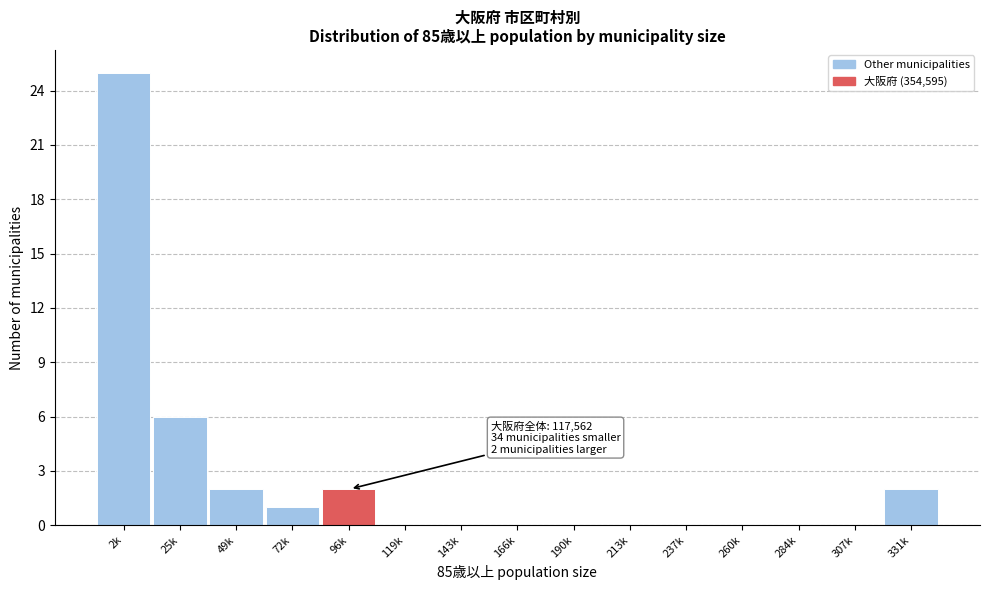

Reading left to right, extract all data points from this chart.

2k=25	25k=6	49k=2	72k=1	96k=2	119k=0	143k=0	166k=0	190k=0	213k=0	237k=0	260k=0	284k=0	307k=0	331k=2